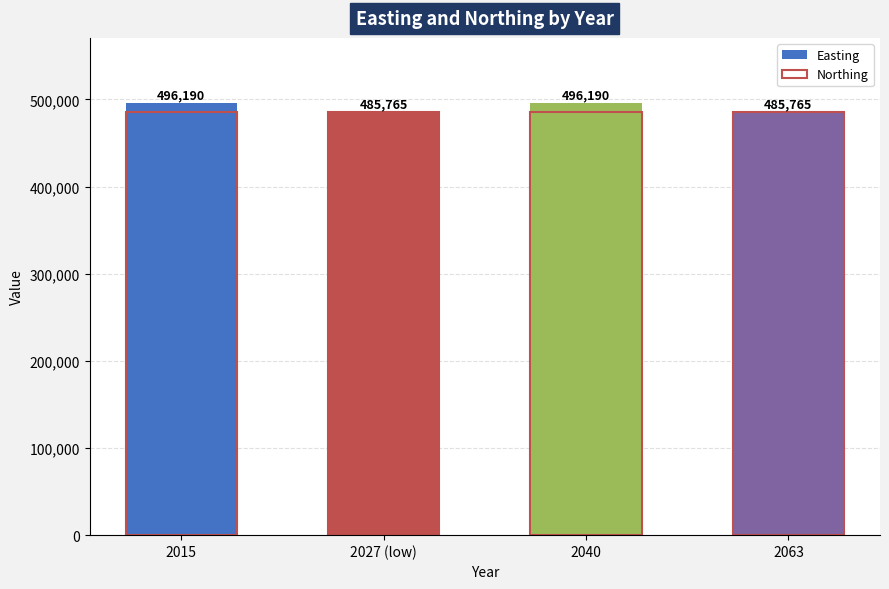

What is the average value of the Northing series?

485765